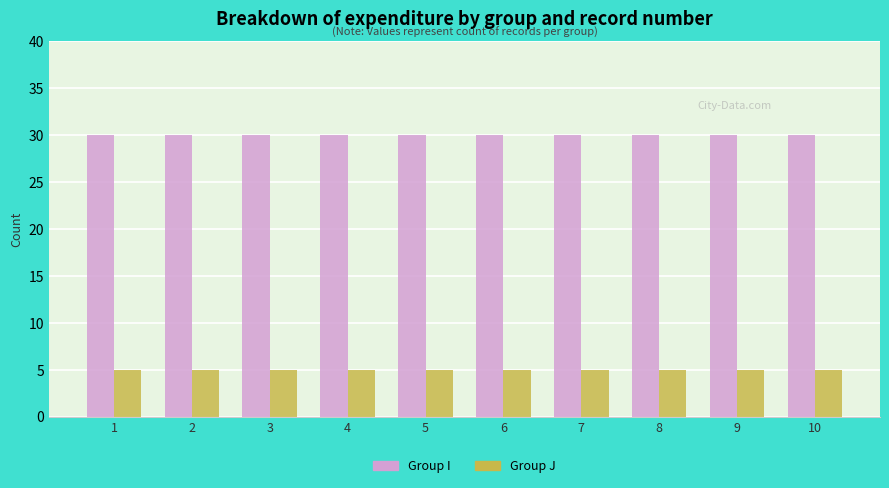

How many categories are shown in the chart?

10